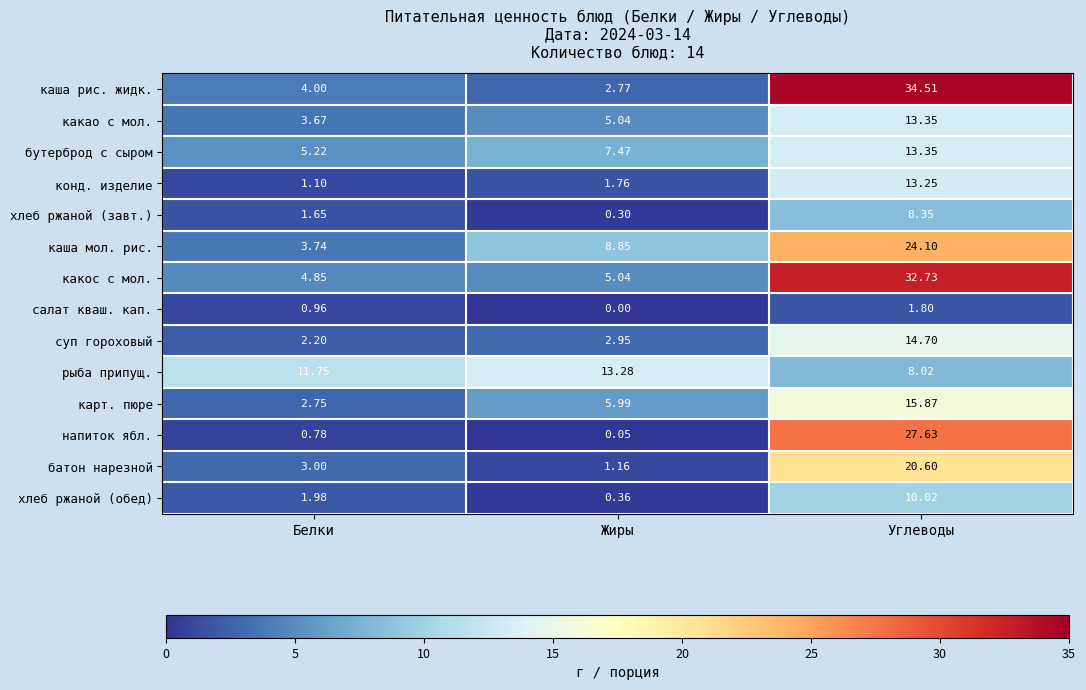

At which label is напиток ябл. closest to 13?

Белки